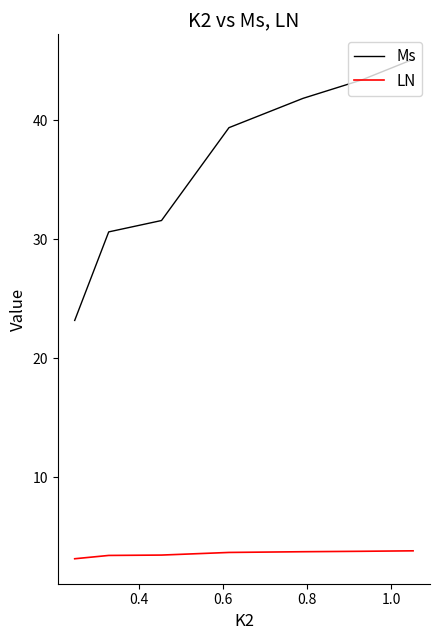

What are all the series names shown in the legend?

Ms, LN